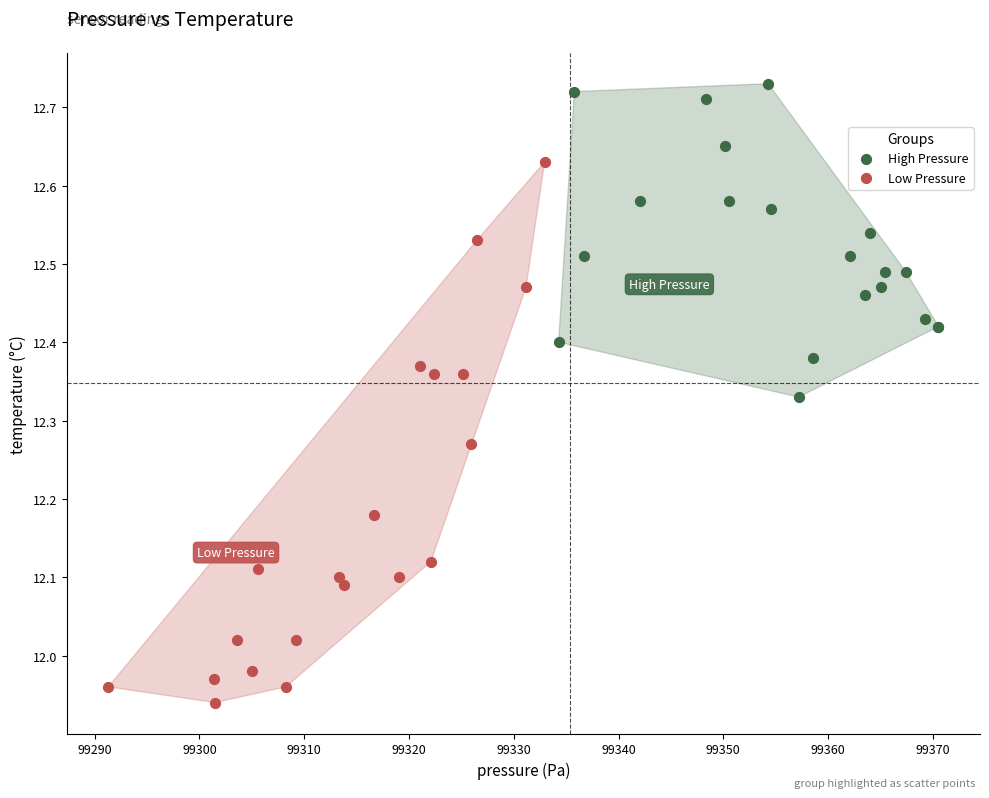

Which series contains the lowest Y value?

Low Pressure